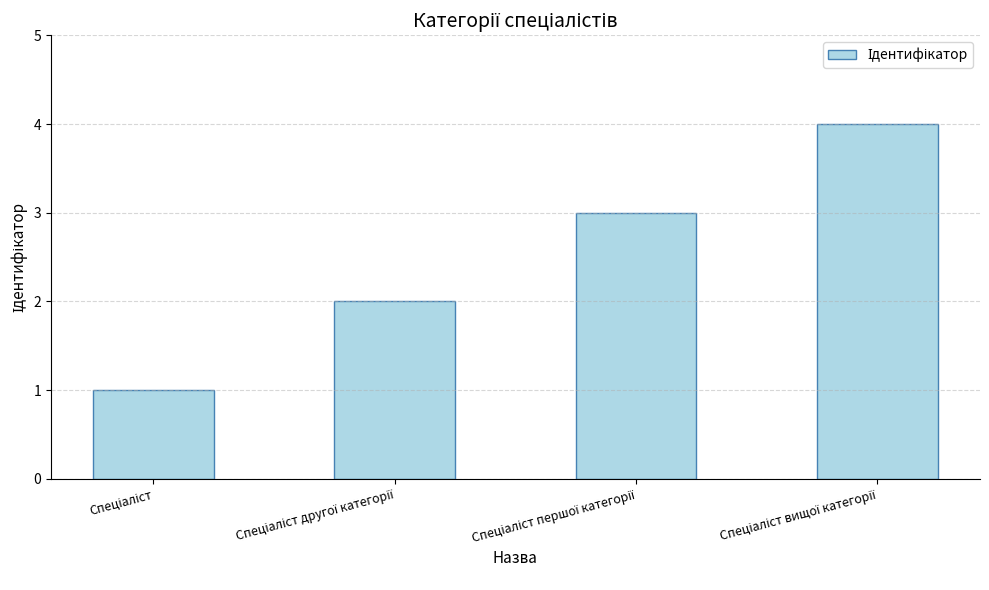

What is the maximum value shown in the chart?

4